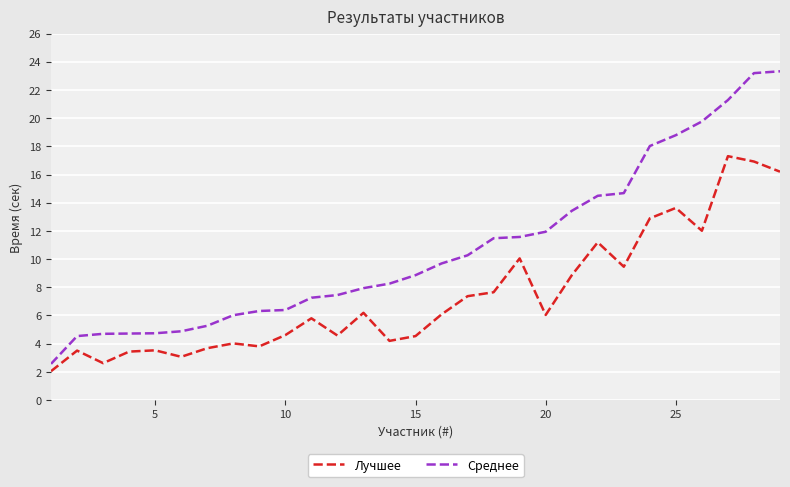

True or false: Среднее and Лучшее intersect in this chart.

False